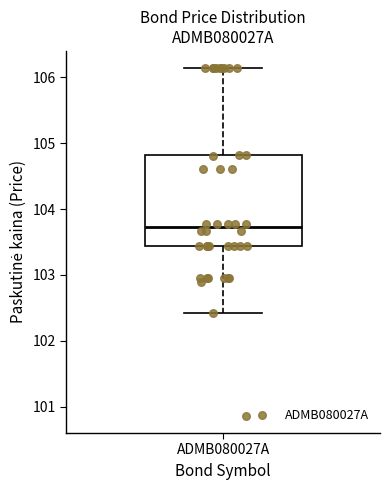

Read this box plot against the y-axis: the position of the median line, the range covered by the box, and the ends of both whiskers. The values are not printed on the chart, so give them approximately, as read against the axis.

median 103.7, box 103.4 to 104.8, whiskers 102.4 to 106.1